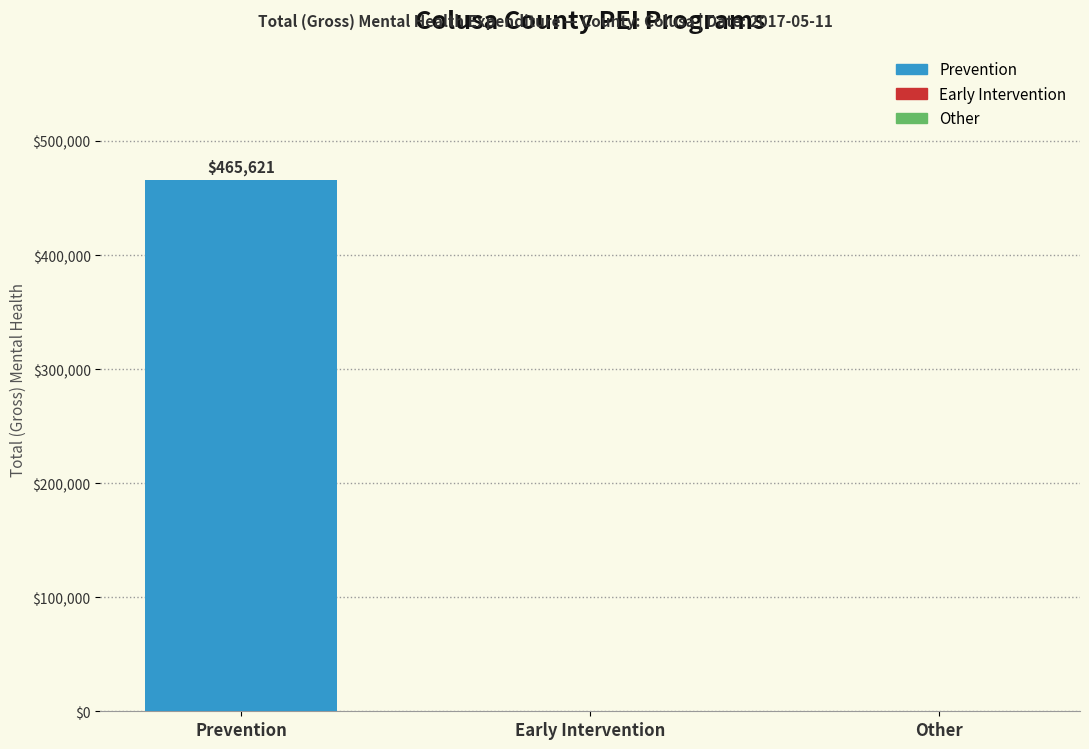

What is the sum of the values at Other and Prevention?

465620.8